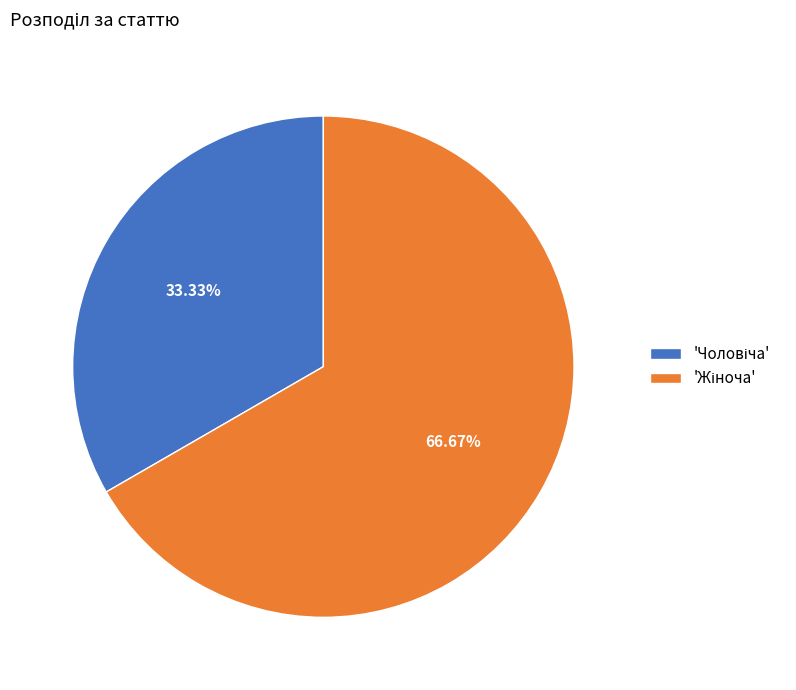

Does any single category account for the majority?

Yes